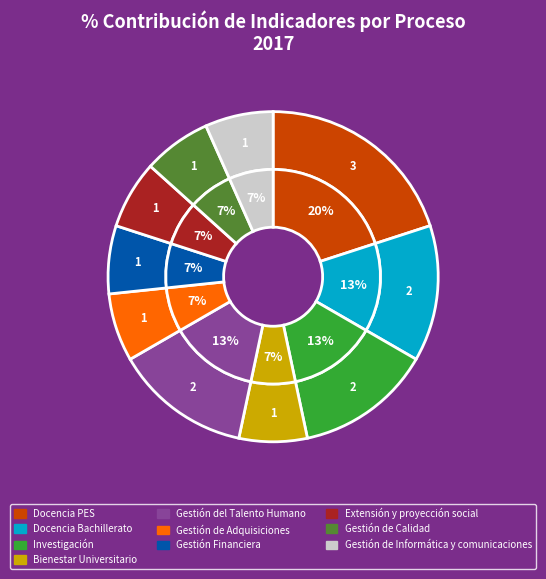

How many slices are in this pie chart?

10